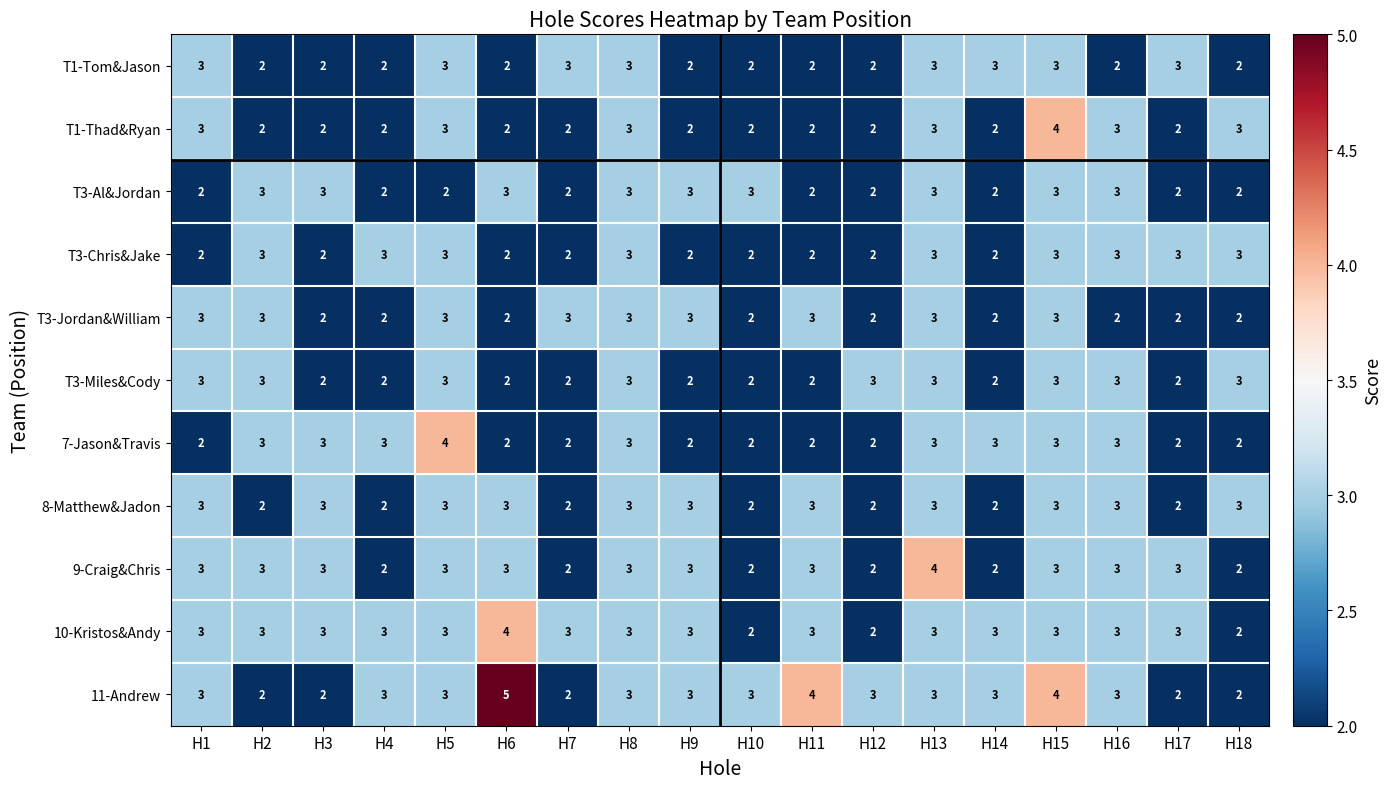

Is it true that T3-Al&Jordan equals 1 at H7?

False